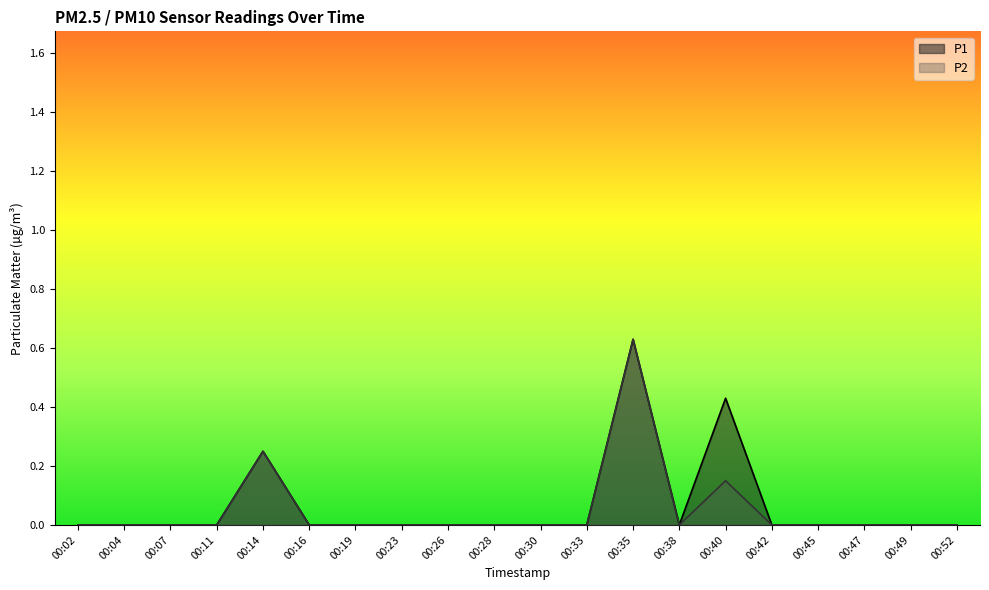

Where is P2 nearest to the value 0?

00:02